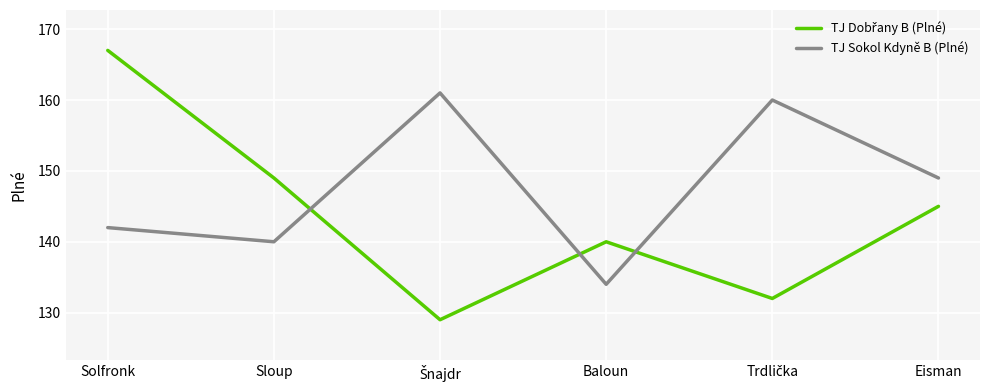

What position from the right is Solfronk?

6